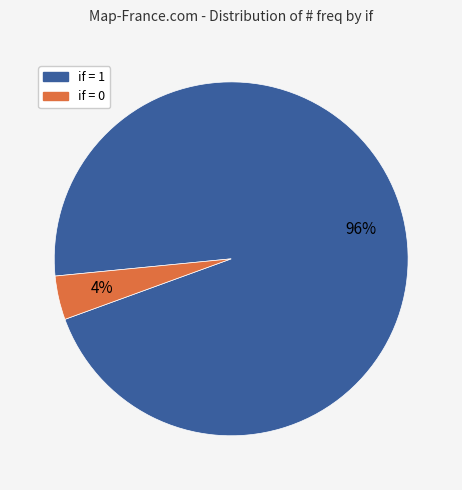

Count the number of slices in the pie.

2